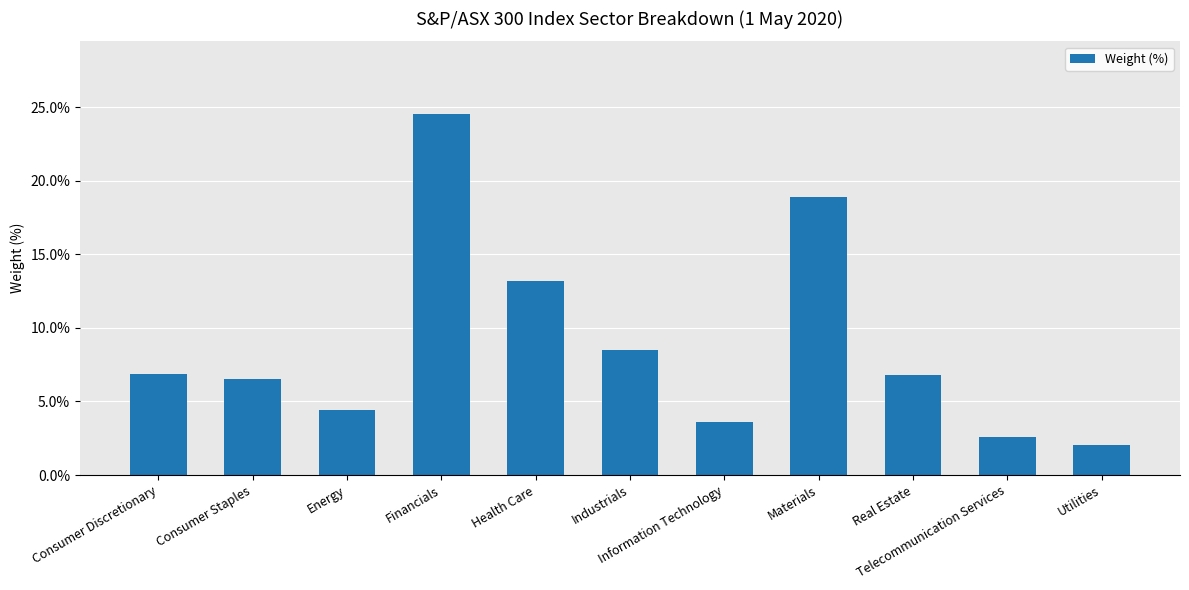

What is the difference between the second highest and second lowest values?

16.3